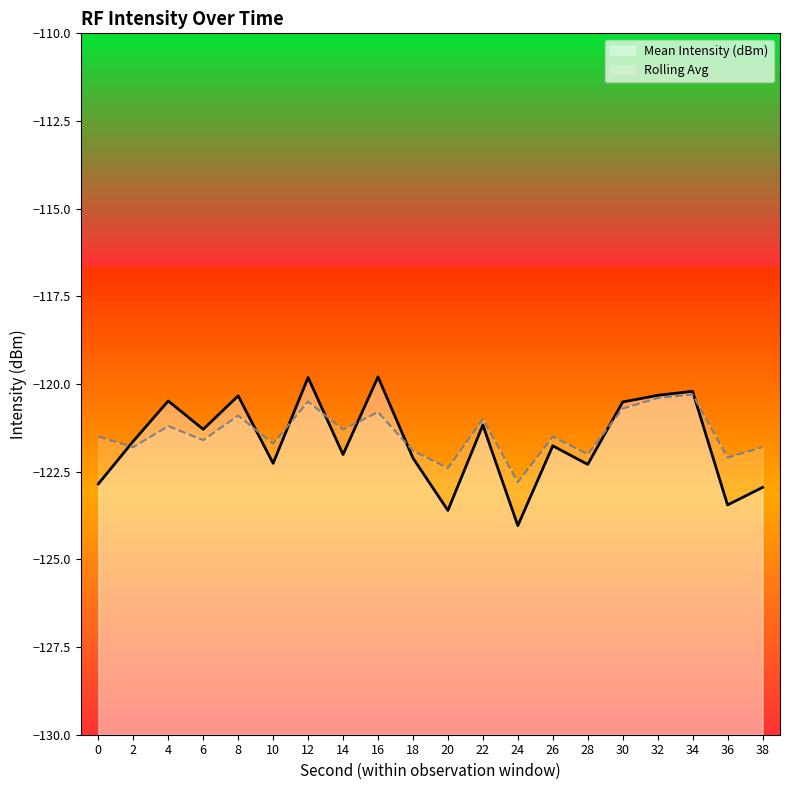

At which category is the sum across all series the highest?

12